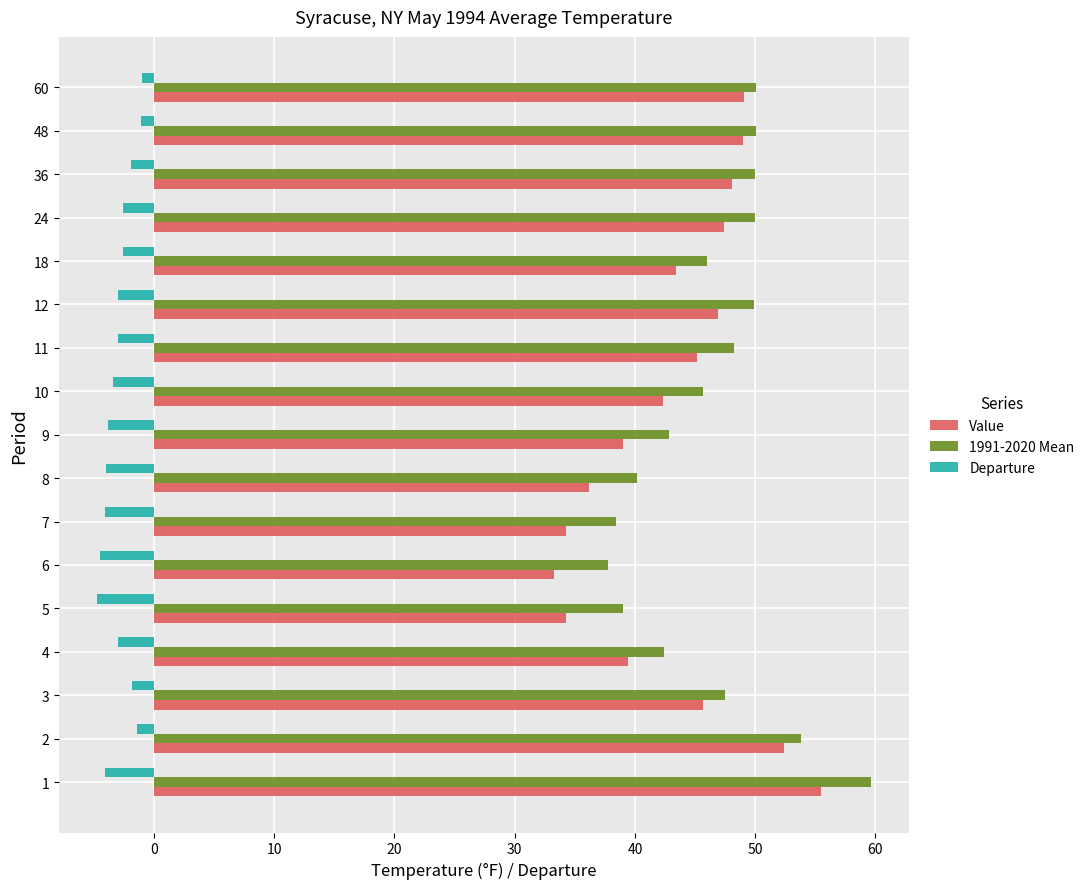

What is the greatest value displayed?

59.6